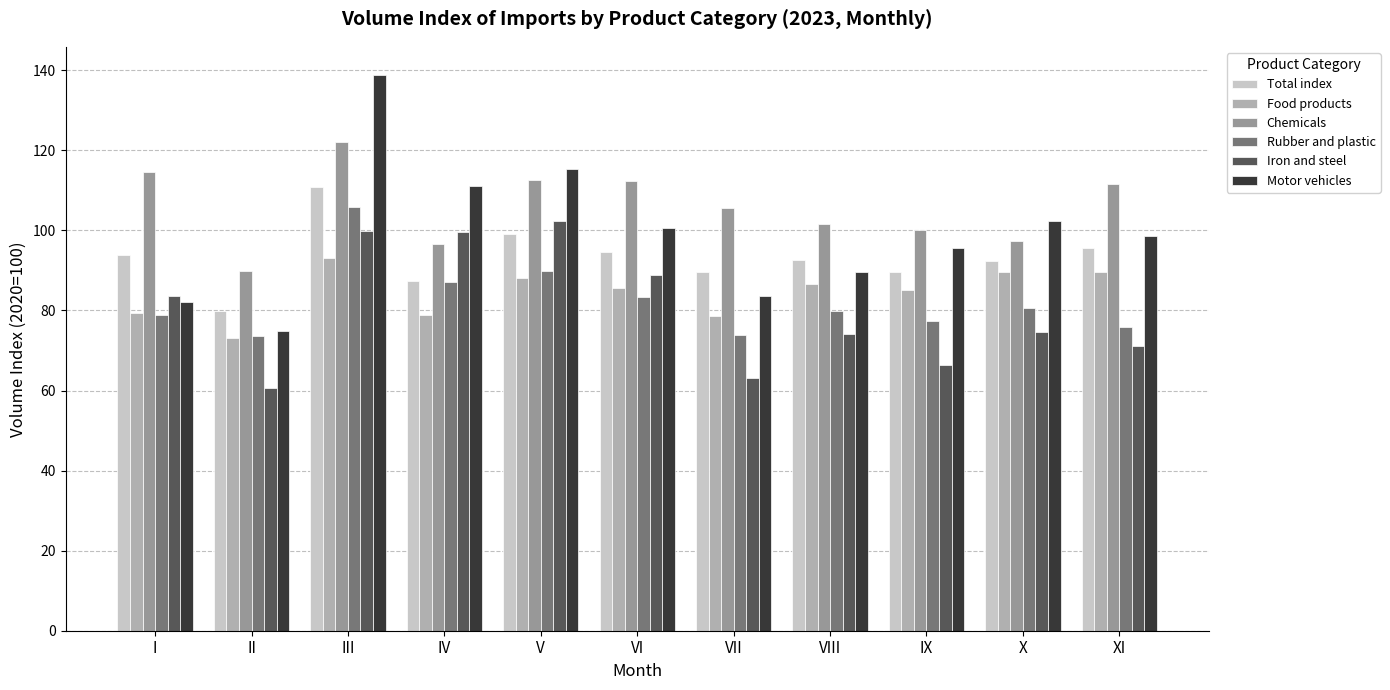

True or false: Food products has a value of 85.7 at VI.

True